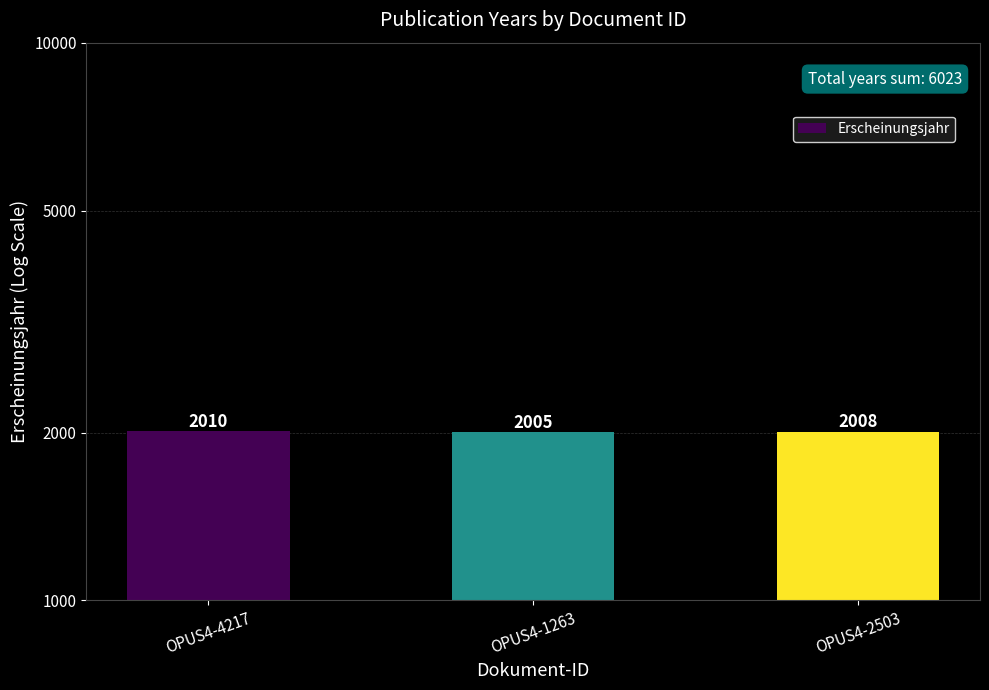

How many values are below 2008?

1